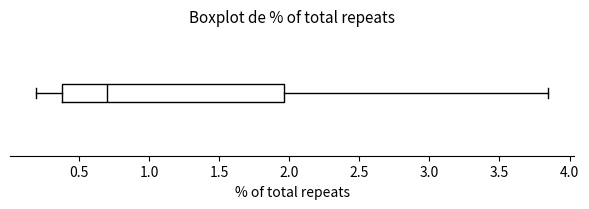

Read this box plot against the x-axis: the position of the median line, the range covered by the box, and the ends of both whiskers. The values are not printed on the chart, so give them approximately, as read against the axis.

median 0.70, box 0.40 to 1.95, whiskers 0.20 to 3.85